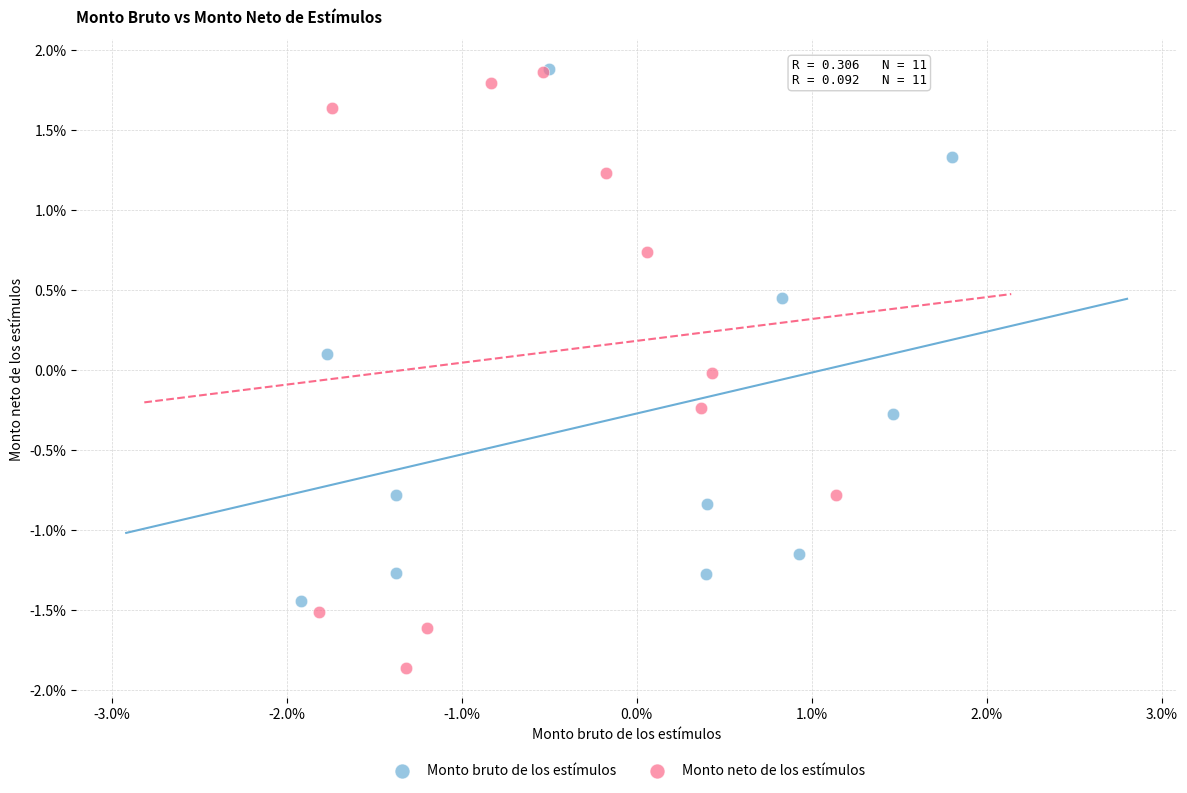

What are all the series names shown in the legend?

Monto bruto de los estímulos, Monto neto de los estímulos